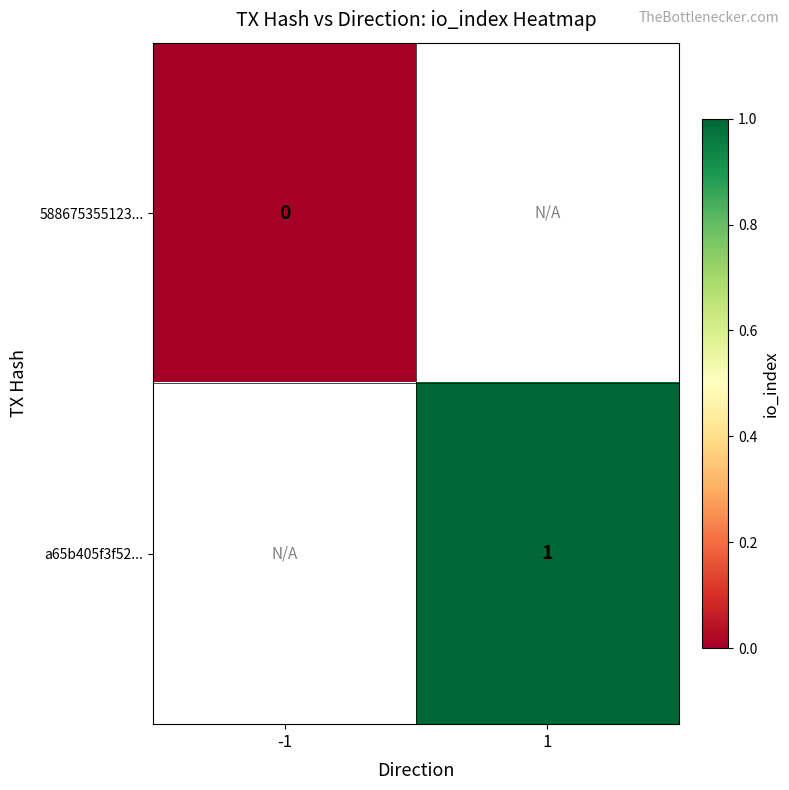

Is it true that a65b405f3f52... equals 1 at 1?

True